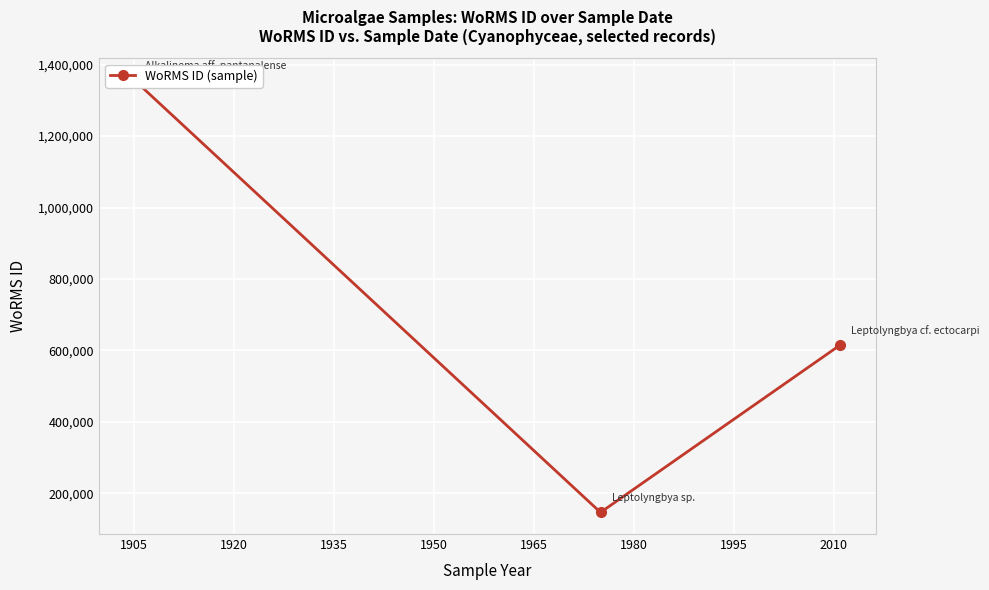

Reading right to left, transcribe all the data shown in this chart.

615645	146994	1356896